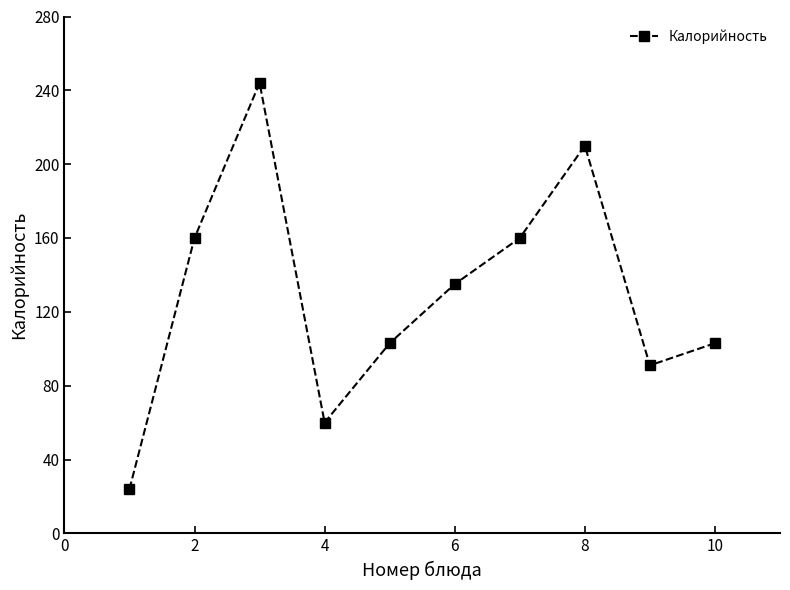

What is the difference between the maximum and minimum values?

220